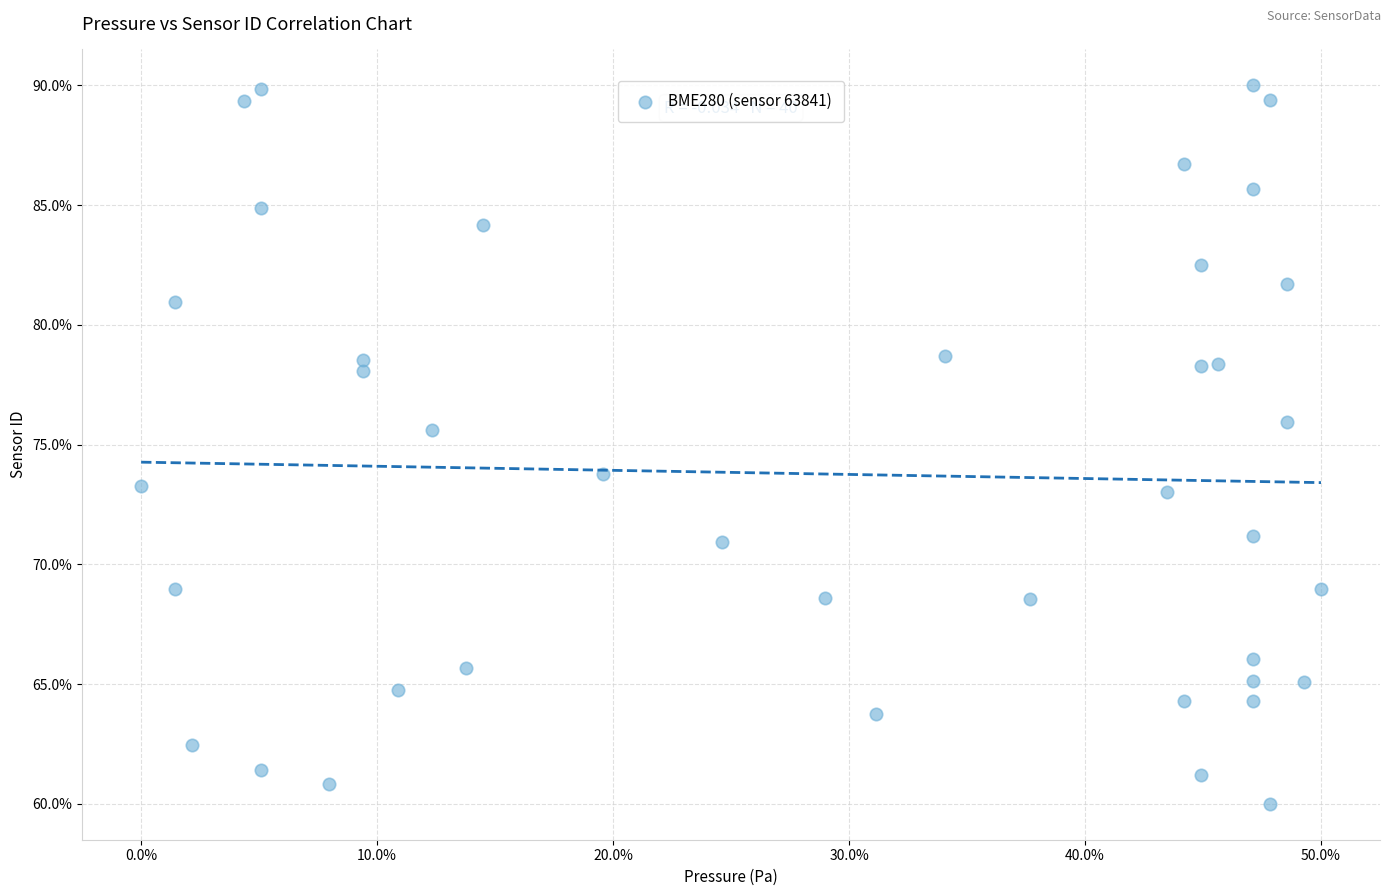

What is the range of X values (max minus min)?

50.0